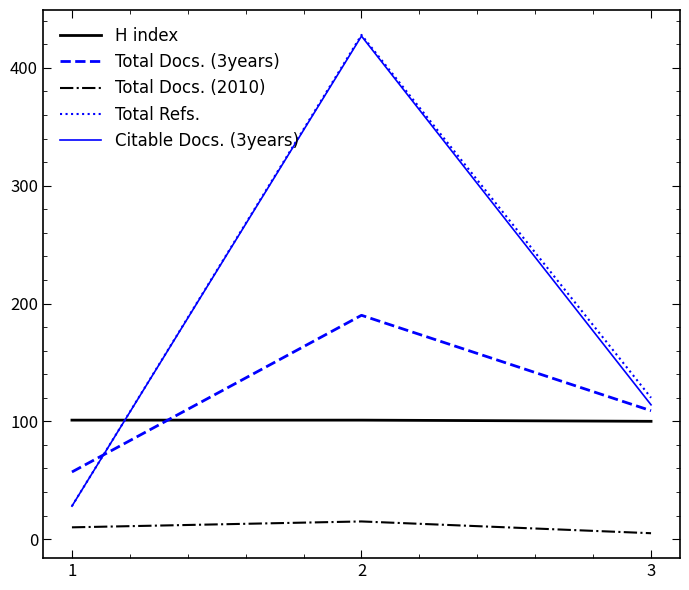

What is the difference between the highest and lowest values at 1?

91